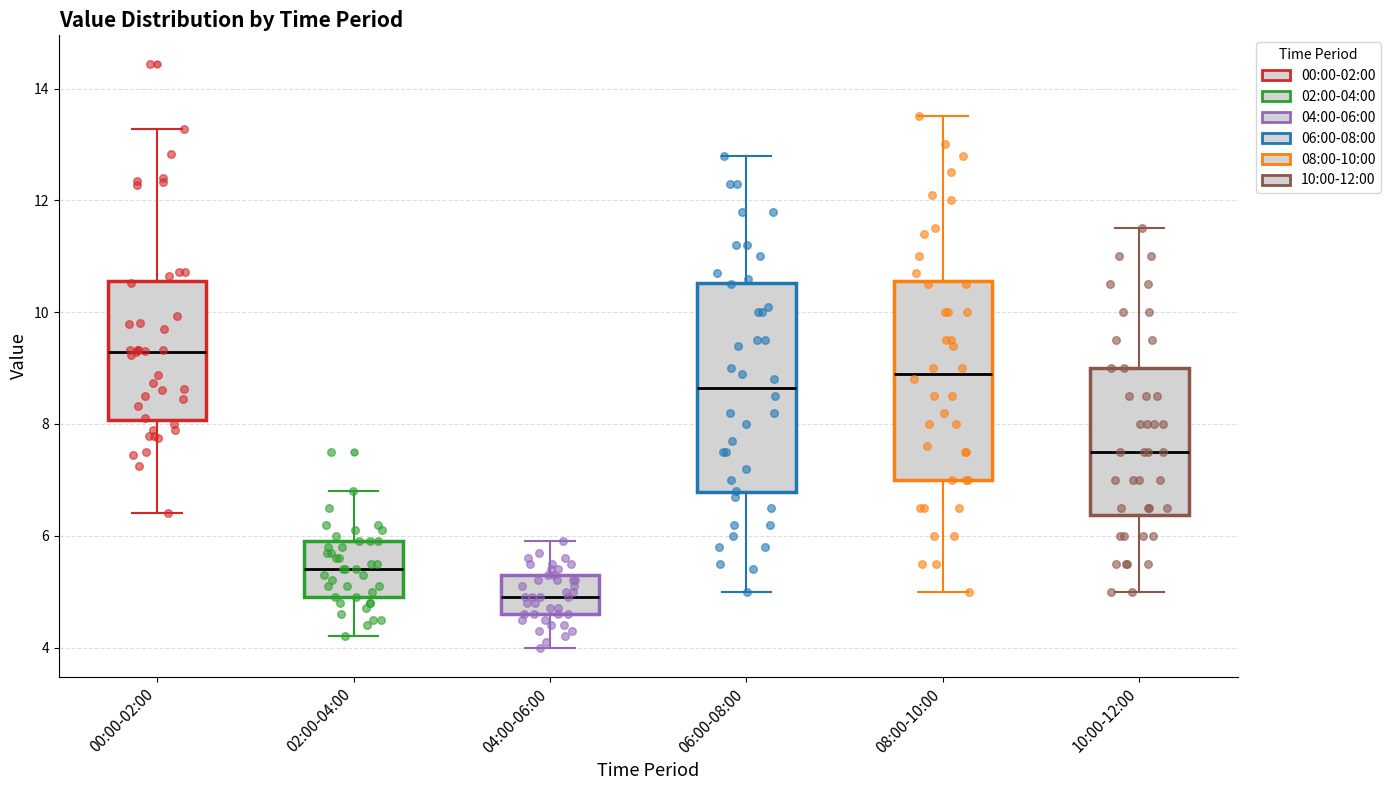

Where does the median line of the box for 10:00-12:00 sit on the y-axis? The values are not printed on the chart, so give them approximately, as read against the axis.

7.6